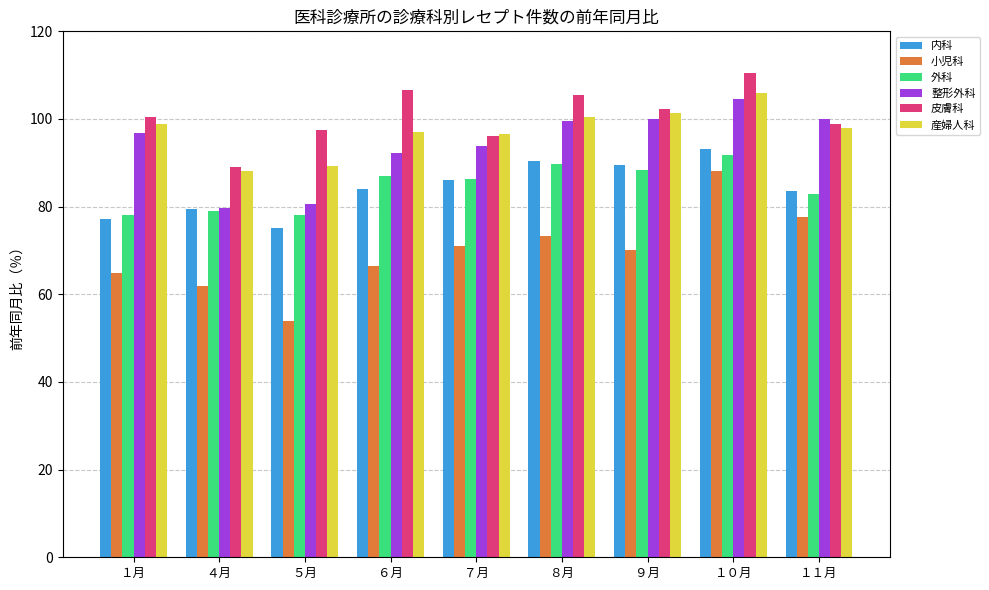

Which label corresponds to the largest value in the chart?

１０月